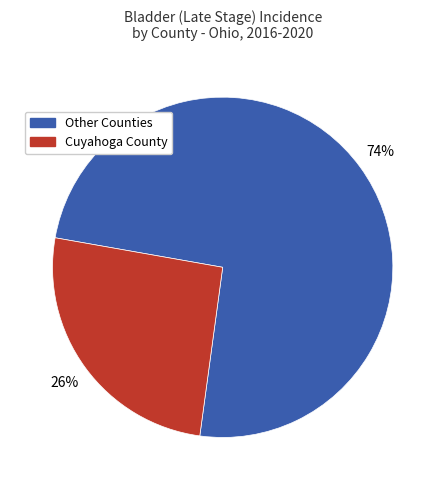

Is the sum of Cuyahoga County and Other Counties greater than half?

Yes